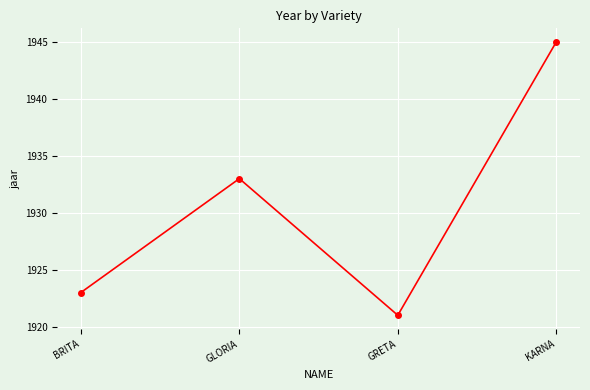

What is the value of the 2nd point from the left?

1933